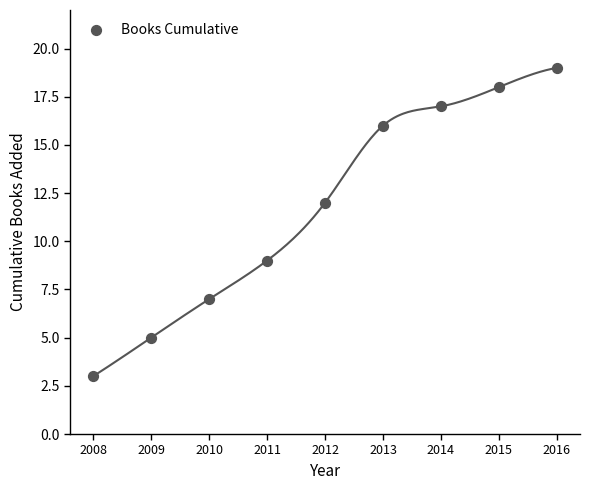

What is the range of Y values (max minus min)?

16